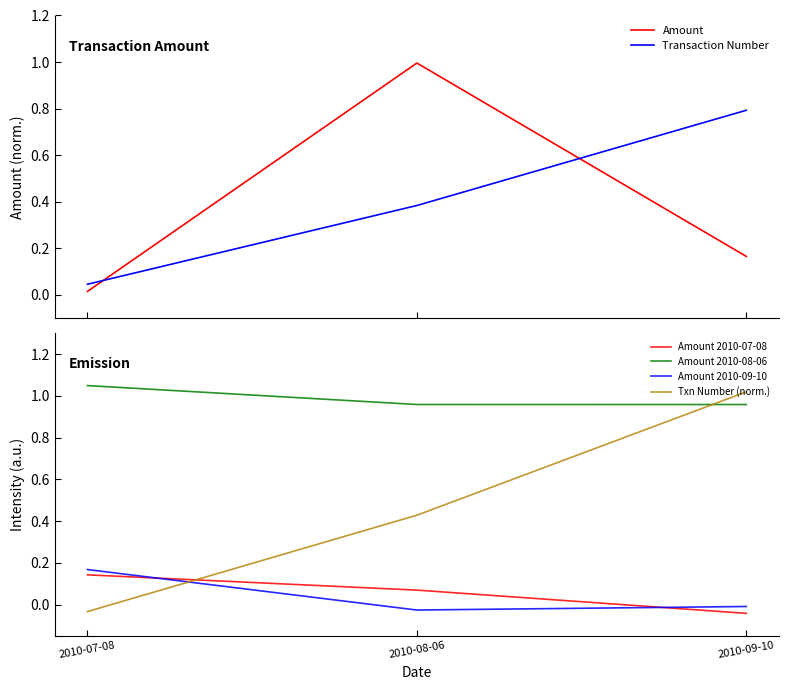

What is the label of the 1st point from the right?

2010-09-10